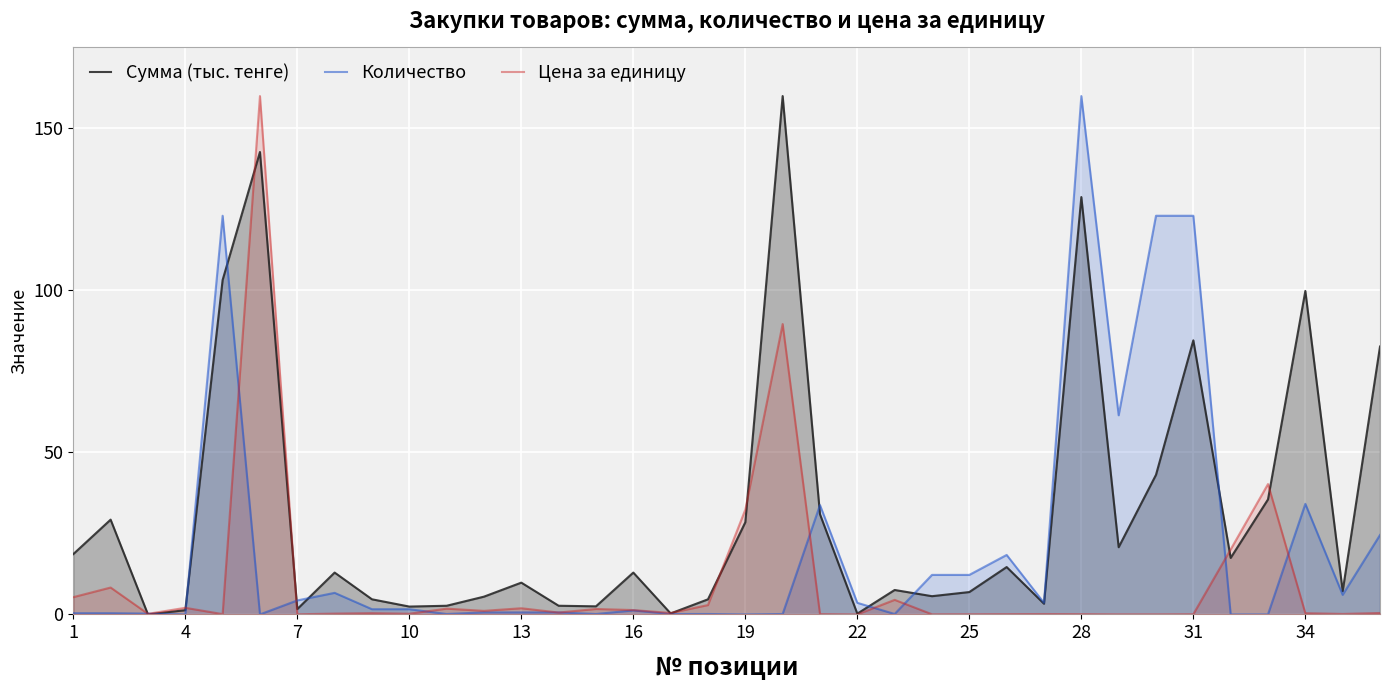

Which series has the largest total across all categories?

Сумма (тыс. тенге)